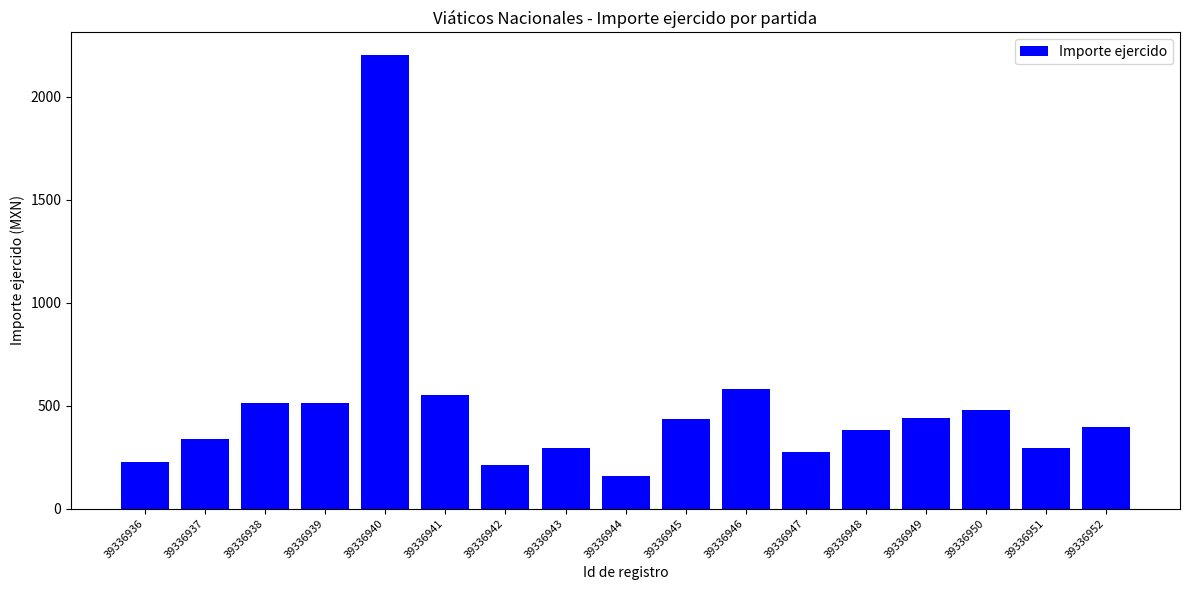

At which label does the data first exceed 396?

39336938